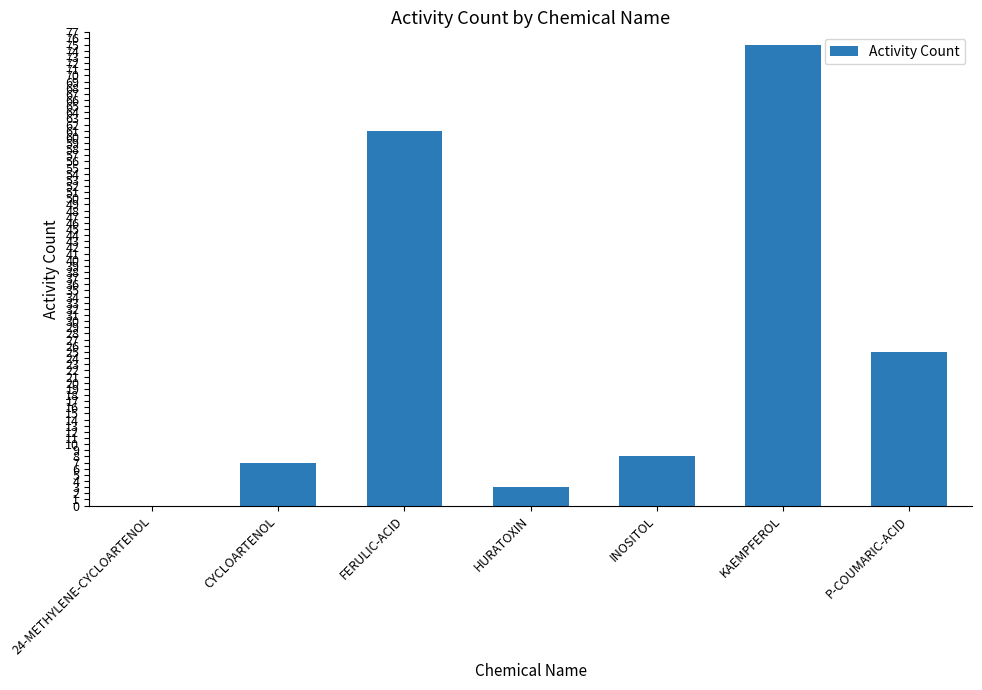

What is the sum of the values at KAEMPFEROL and P-COUMARIC-ACID?

100